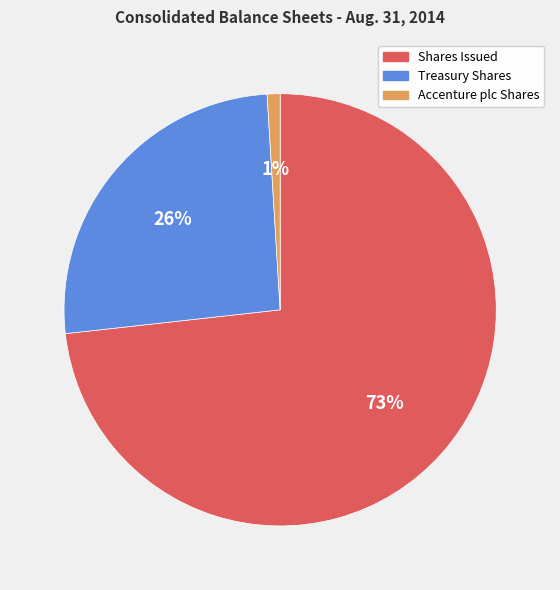

Is it true that Shares Issued is 73% of the pie?

True